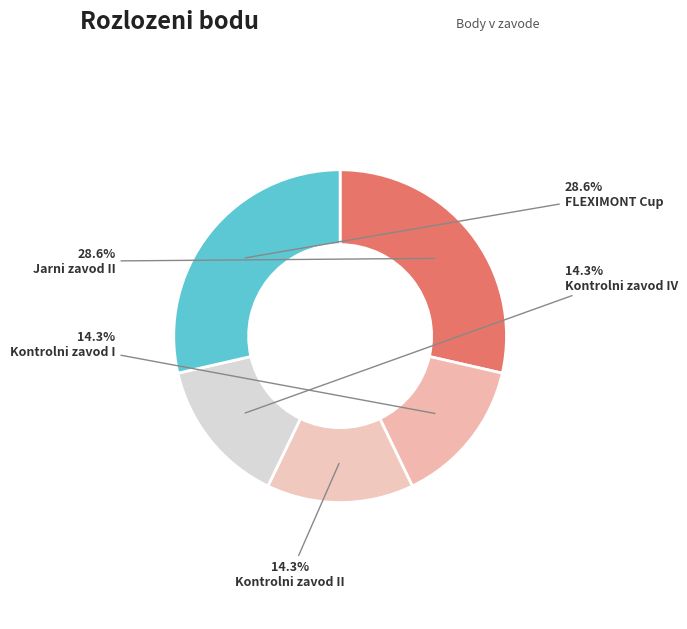

Count the number of slices in the pie.

5